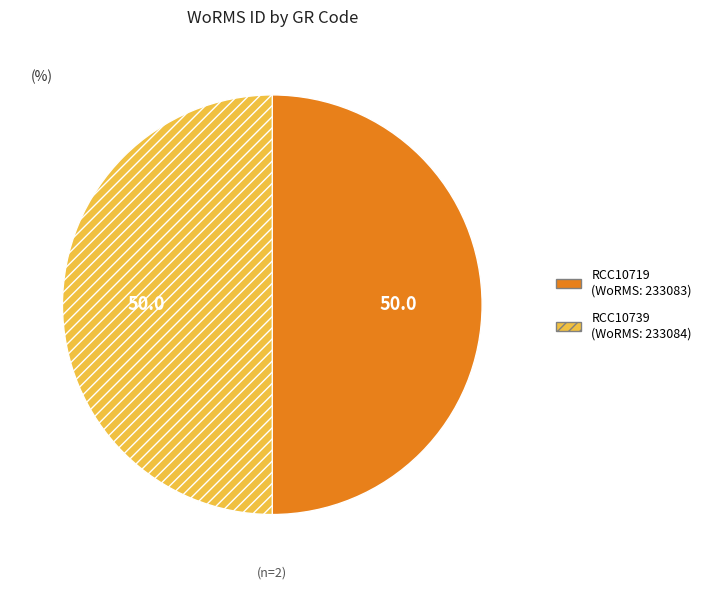

Is the sum of RCC10739 and RCC10719 greater than half?

Yes